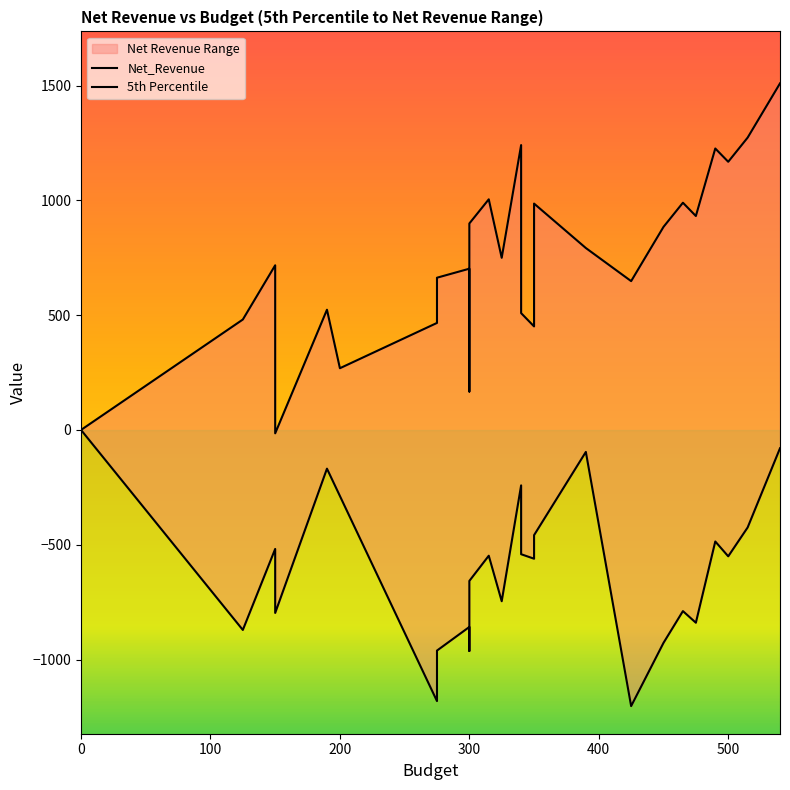

Which series has the widest spread of values?

Net_Revenue